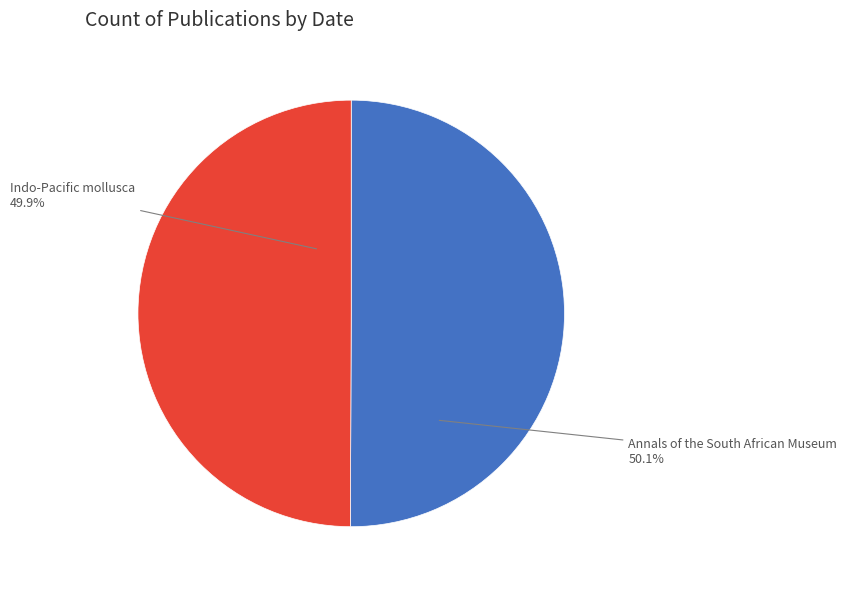

Approximately how many times larger is the value at Annals of the South African Museum compared to Indo-Pacific mollusca?

1.0